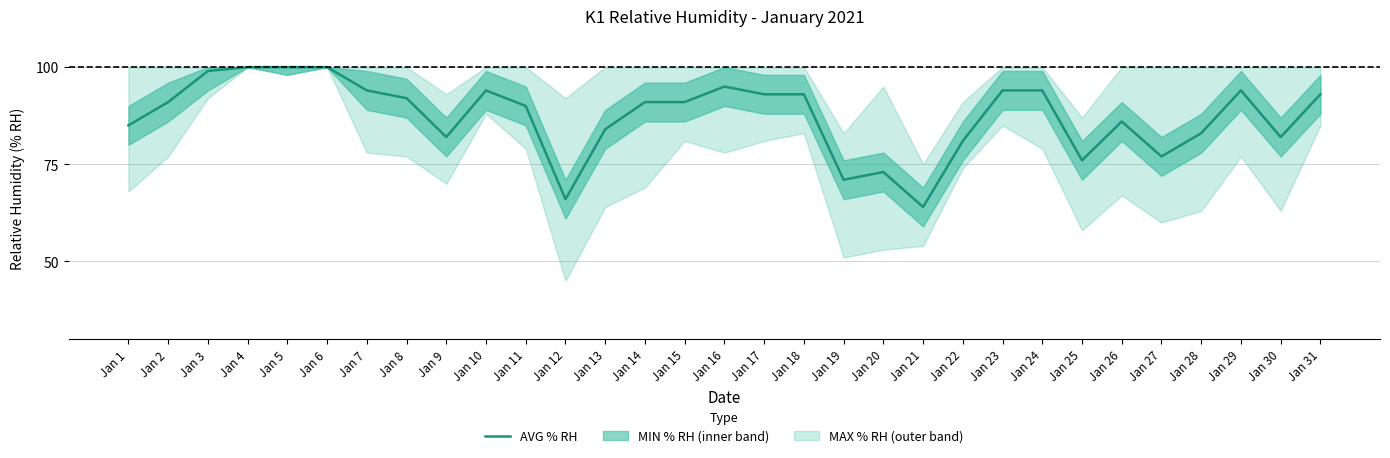

How many lines are shown in the chart?

1